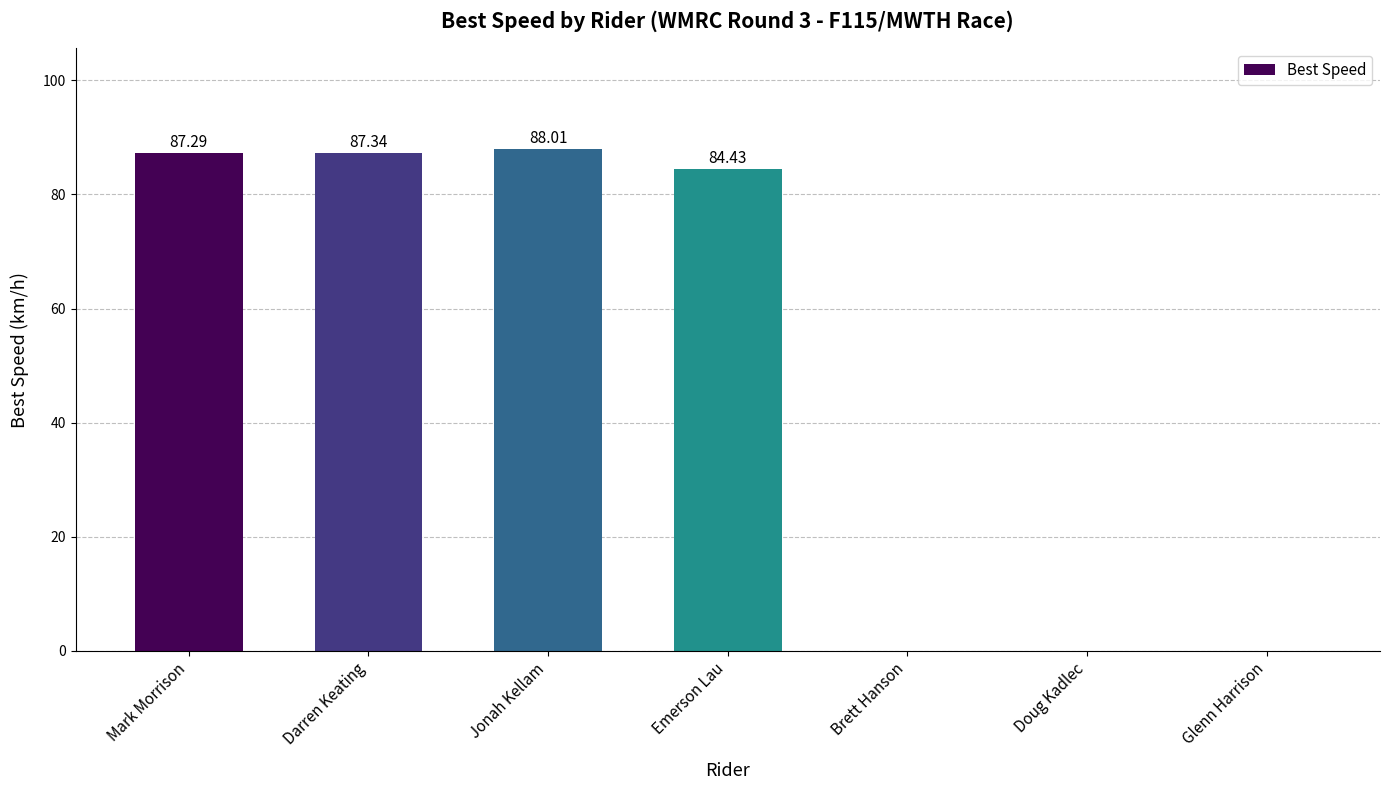

Which category has the highest value across all series?

Jonah Kellam